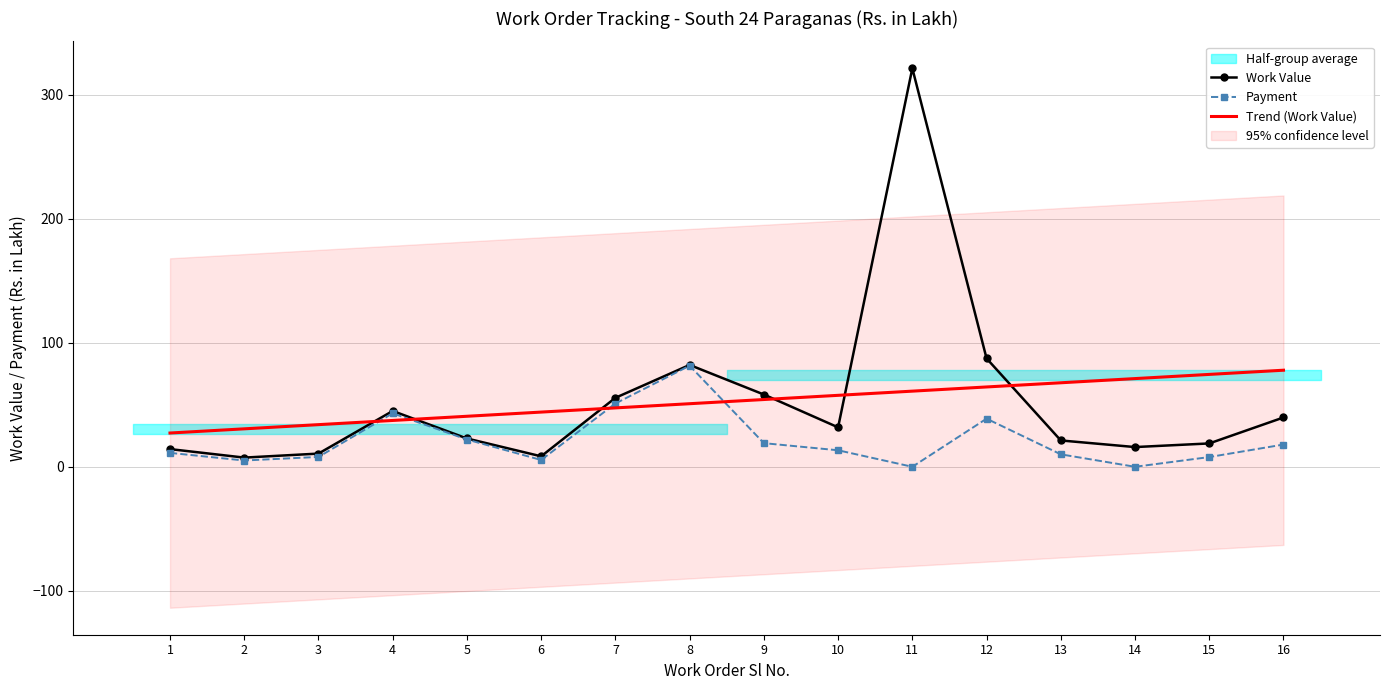

At which category is the sum across all series the highest?

11